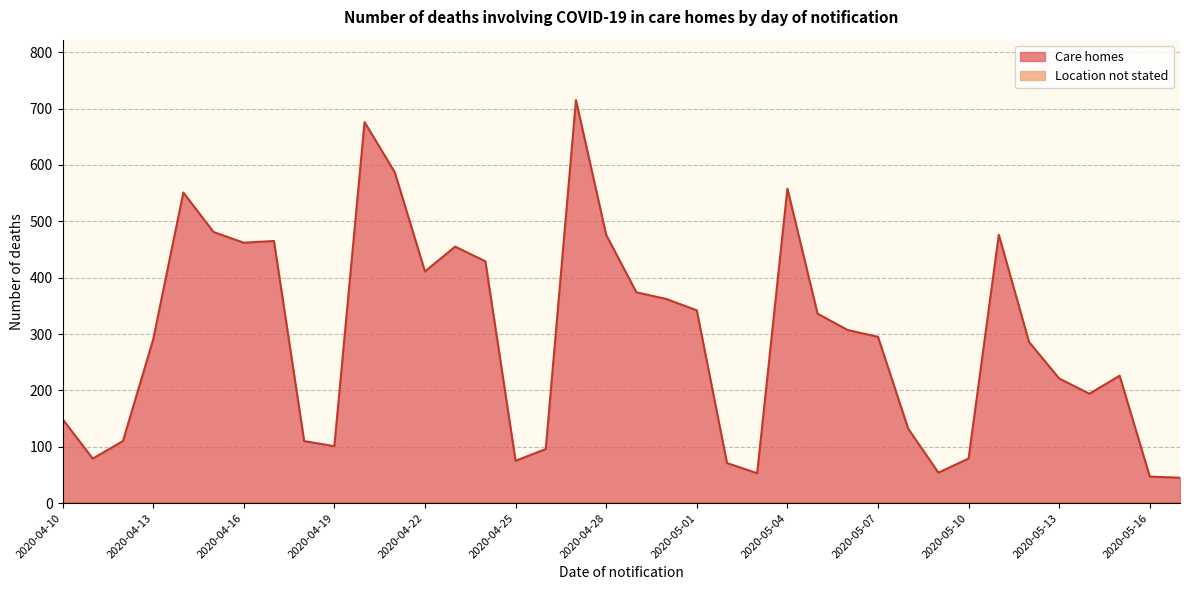

Where is the data nearest to the value 380?

2020-04-29